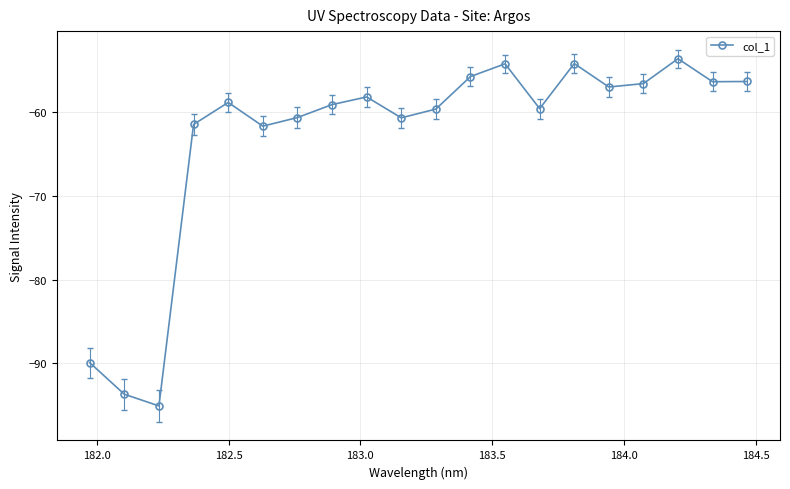

What is the value of the 19th point from the left?

-56.4